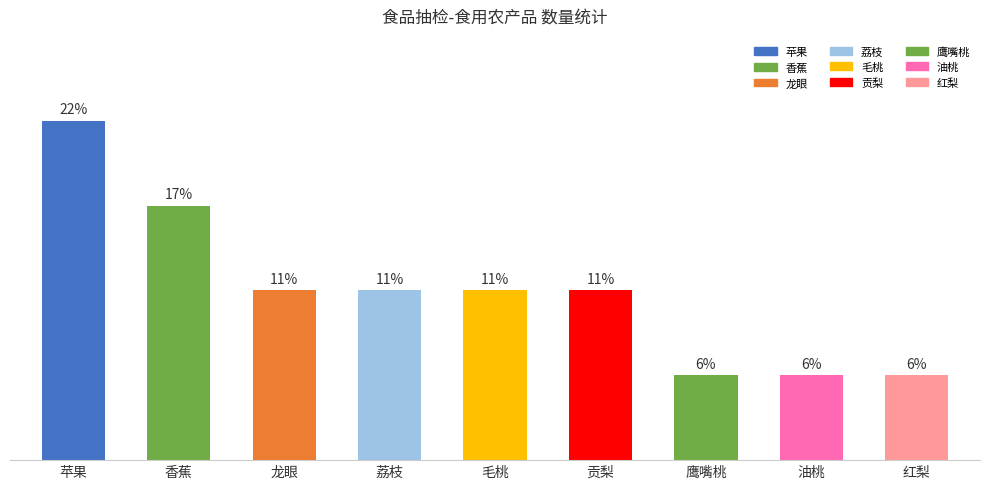

Count the values in the range 1 to 2.

7